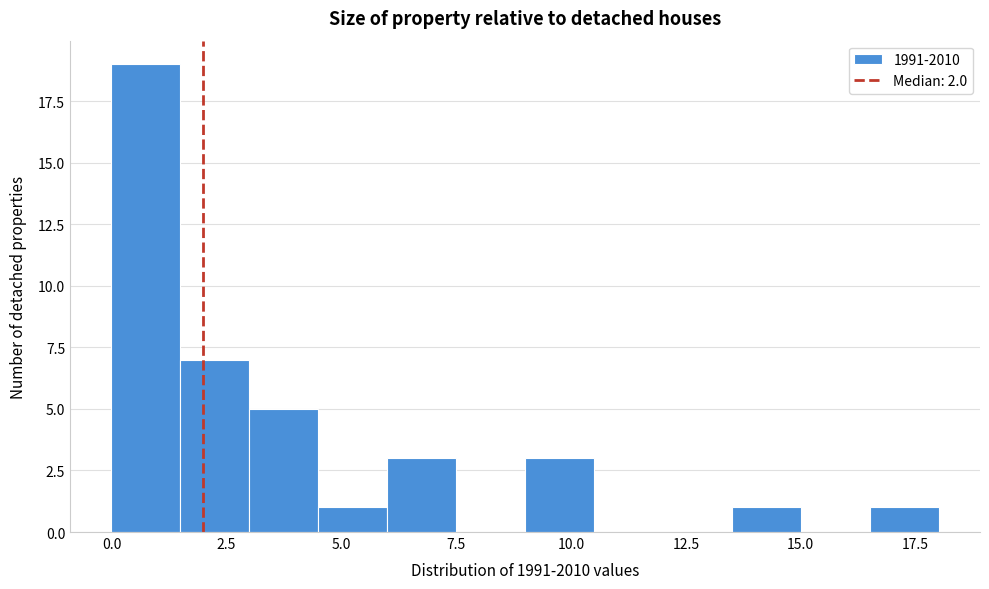

Around what value on the x-axis is the tallest bar? Give the approximate position of its centre, as read against the axis.

1.0